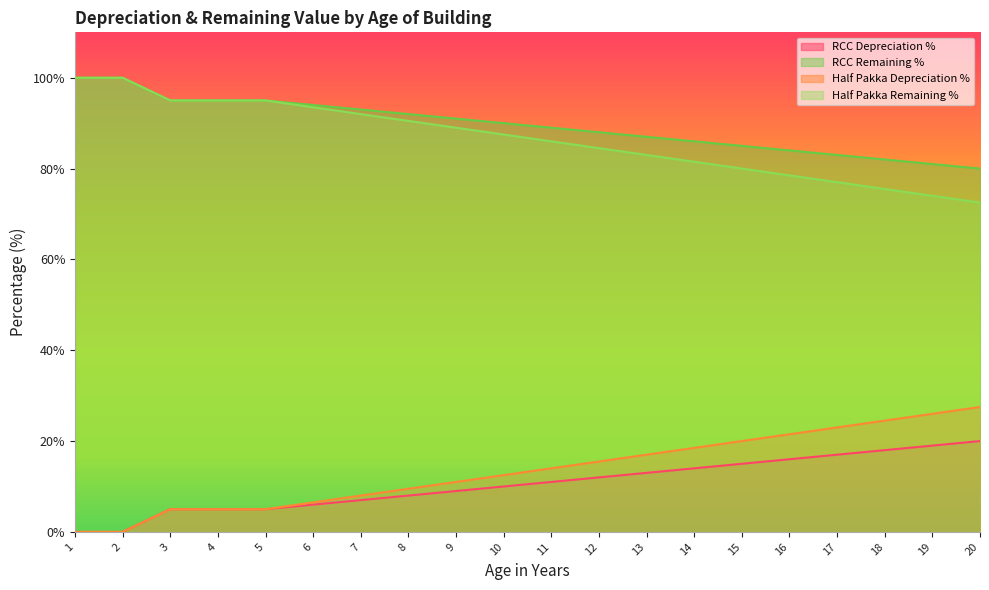

At which label is Half Pakka Remaining % closest to 86?

11